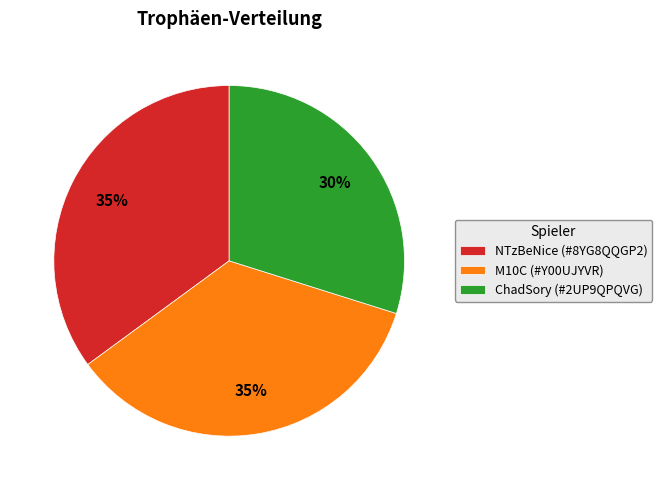

What is the ratio of the value at ChadSory (#2UP9QPQVG) to the value at NTzBeNice (#8YG8QQGP2)?

0.9